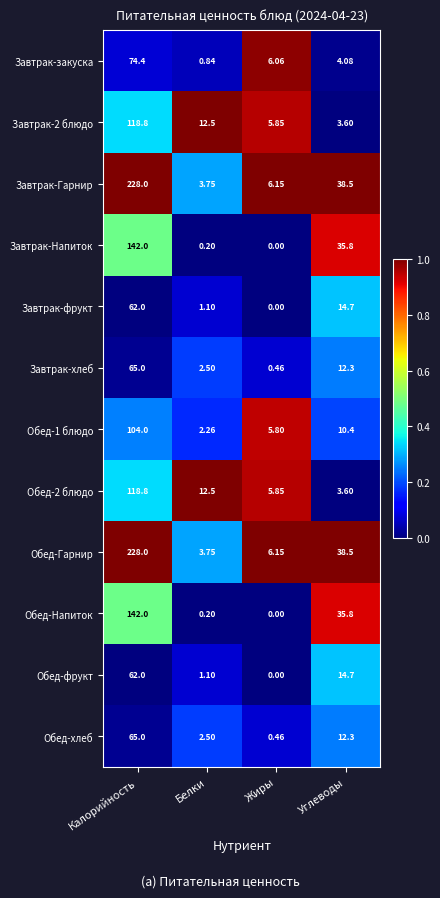

How many data points in Завтрак-закуска are above 6?

2